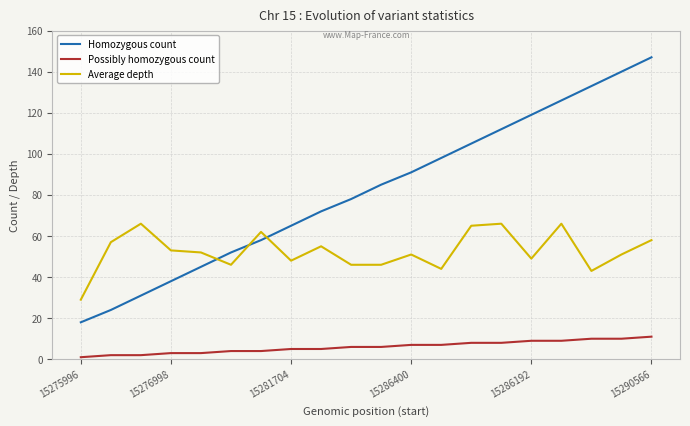

Which series has the largest total across all categories?

Homozygous count